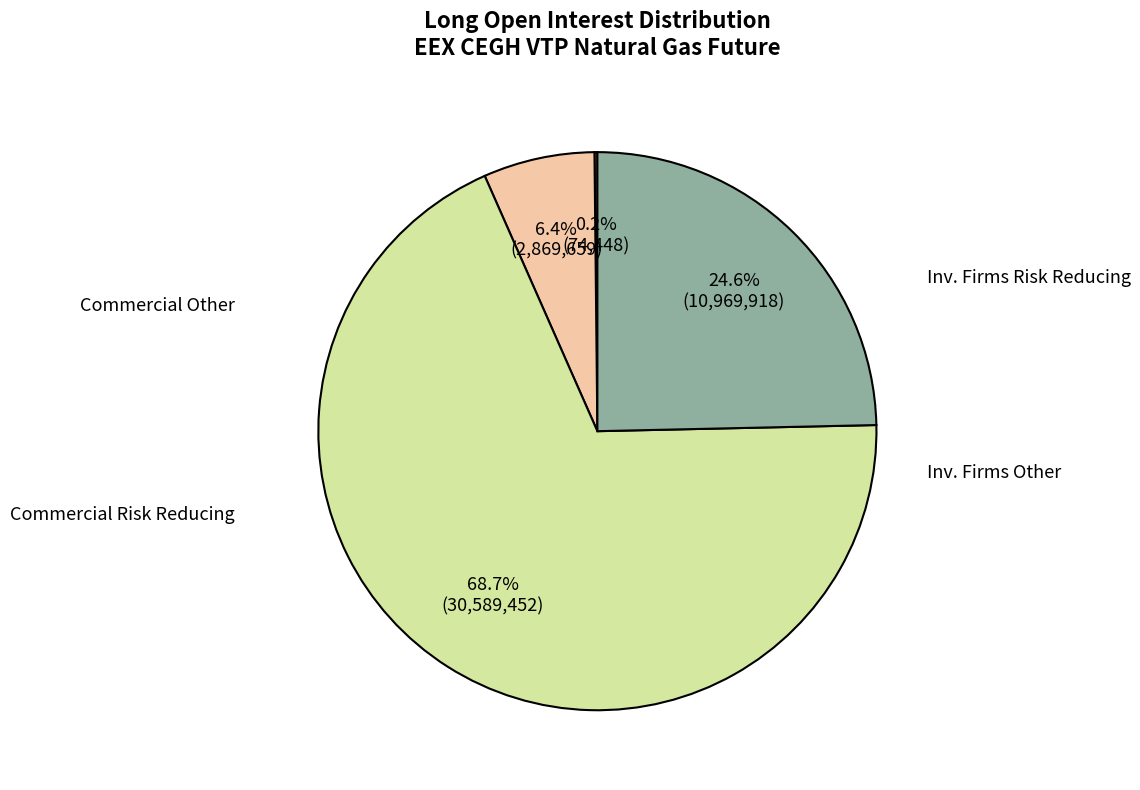

Is there a majority slice in this chart?

Yes